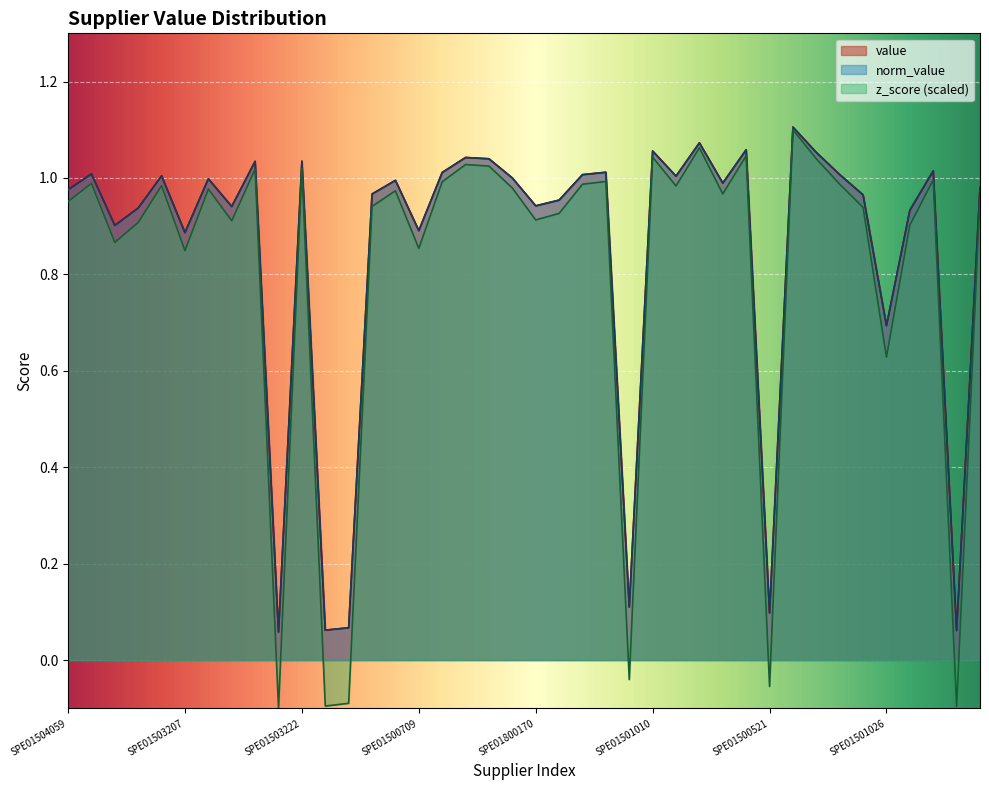

Rank the series at SPE01503222 from highest to lowest value.

value, norm_value, z_score